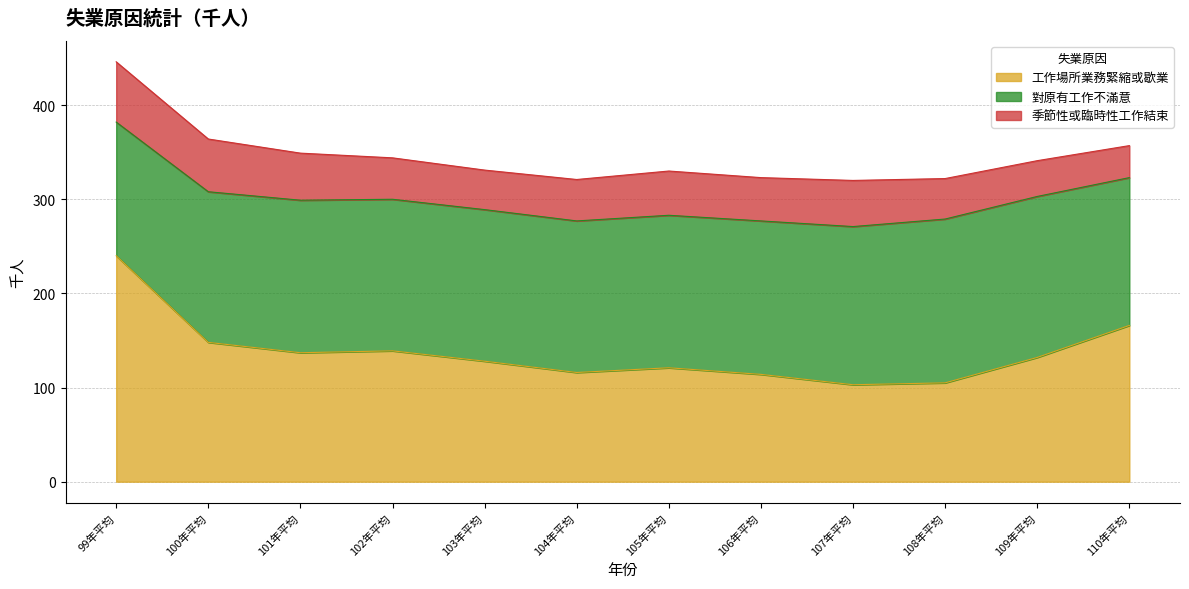

What is the total value across all series at 105年平均?

330